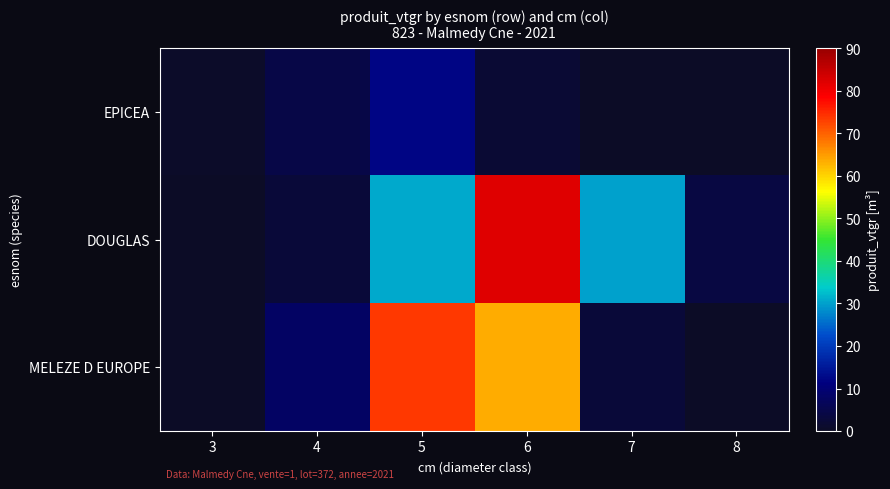

Rank the series by their maximum value, from lowest to highest.

EPICEA, MELEZE D EUROPE, DOUGLAS